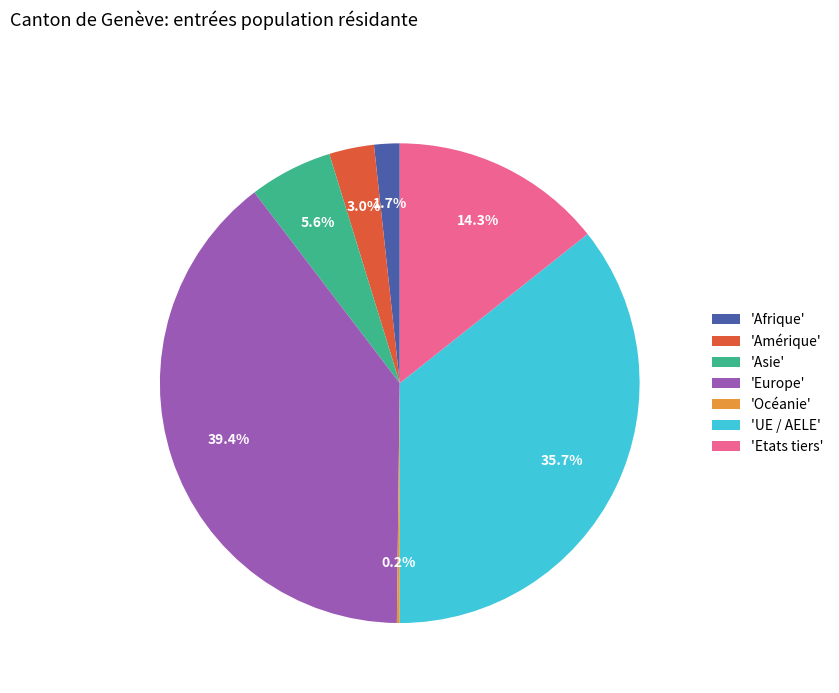

Does any single category account for the majority?

No